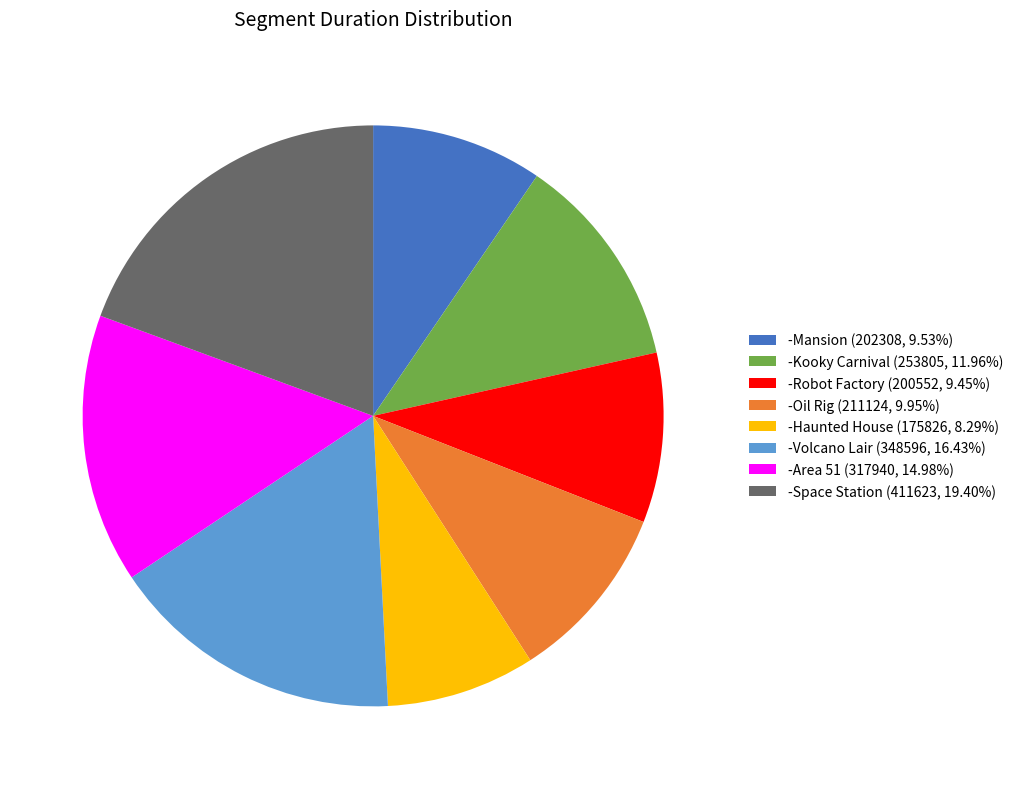

Do -Oil Rig (211124, 9.95%) and -Mansion (202308, 9.53%) together represent more than half of the pie?

No